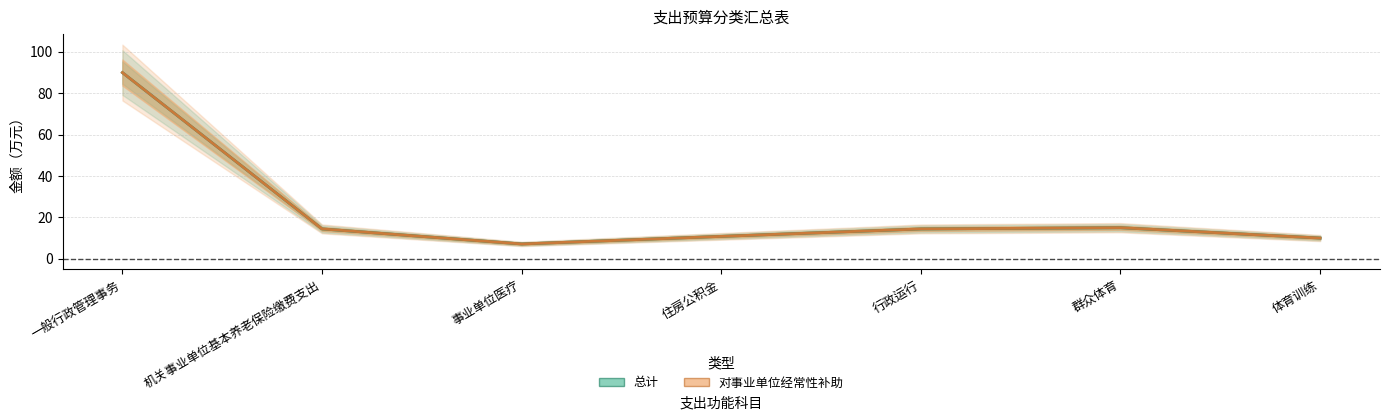

At 机关事业单位基本养老保险缴费支出, list the series in order from smallest to largest.

总计, 对事业单位经常性补助